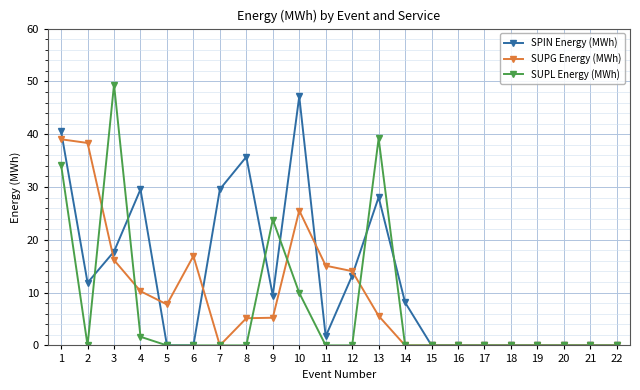

Which series has the widest spread of values?

SUPL Energy (MWh)